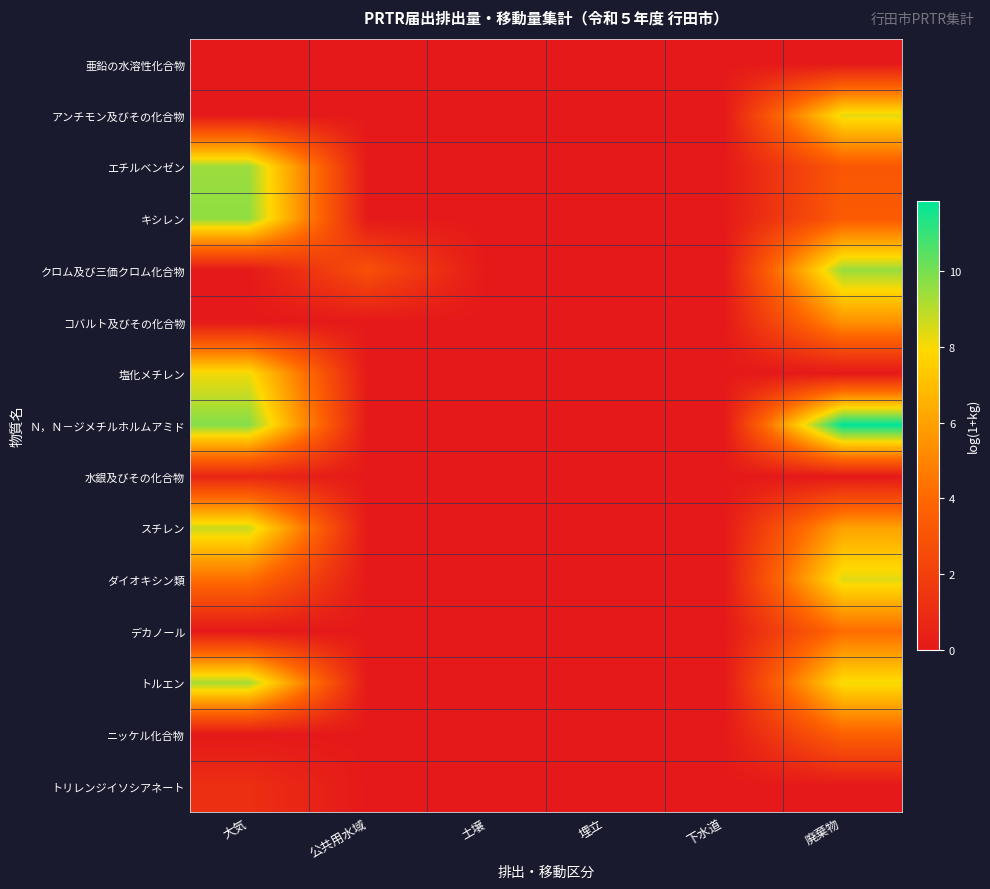

Between 下水道 and 土壌, which is larger?

下水道